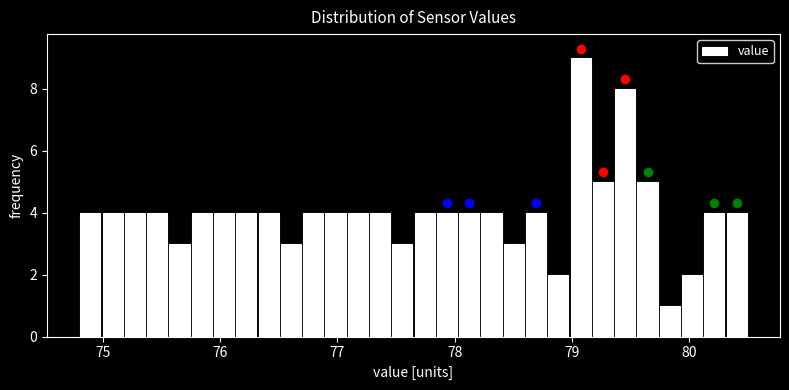

Read against the x-axis, roughly where is the centre of the tallest bar?

79.1